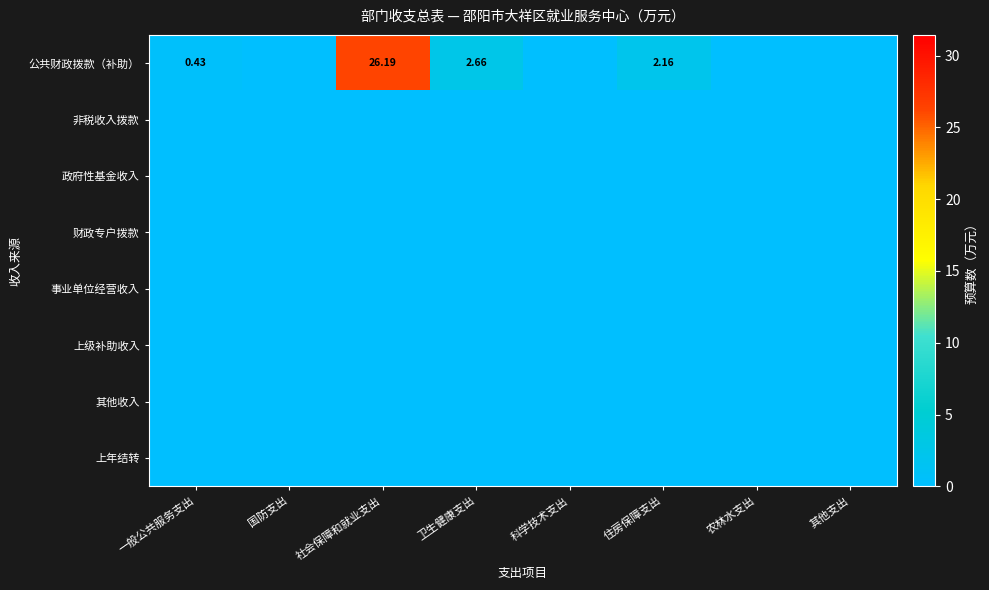

Is the value of 政府性基金收入 at 国防支出 greater than the value of 上级补助收入 at 住房保障支出?

No